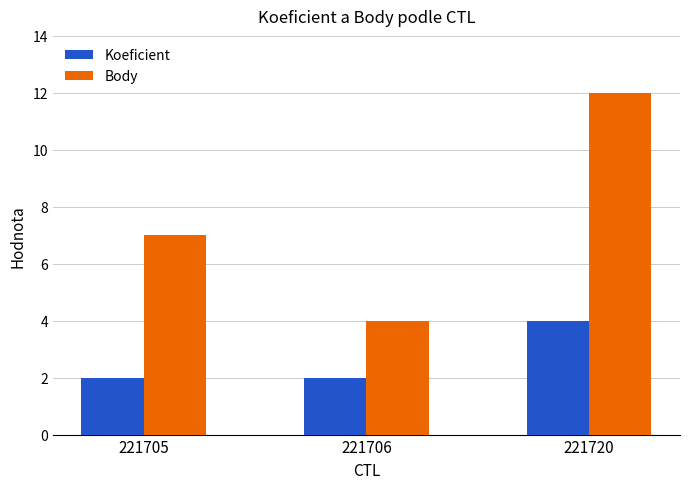

Is it true that Body equals 12 at 221720?

True